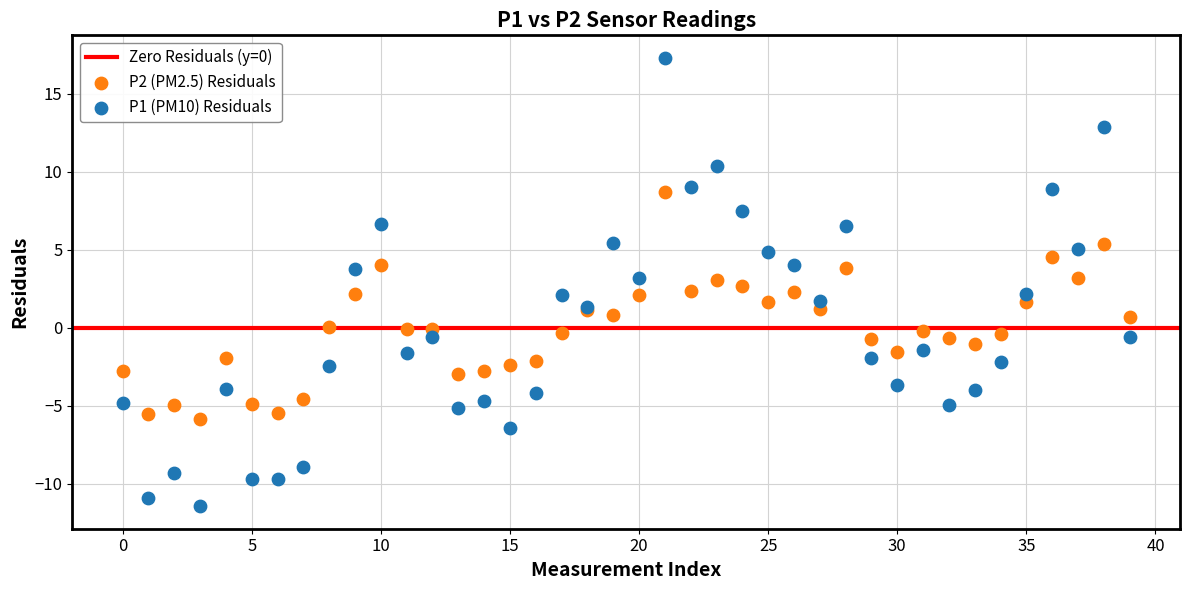

Which series contains the lowest Y value?

P1 (PM10) Residuals